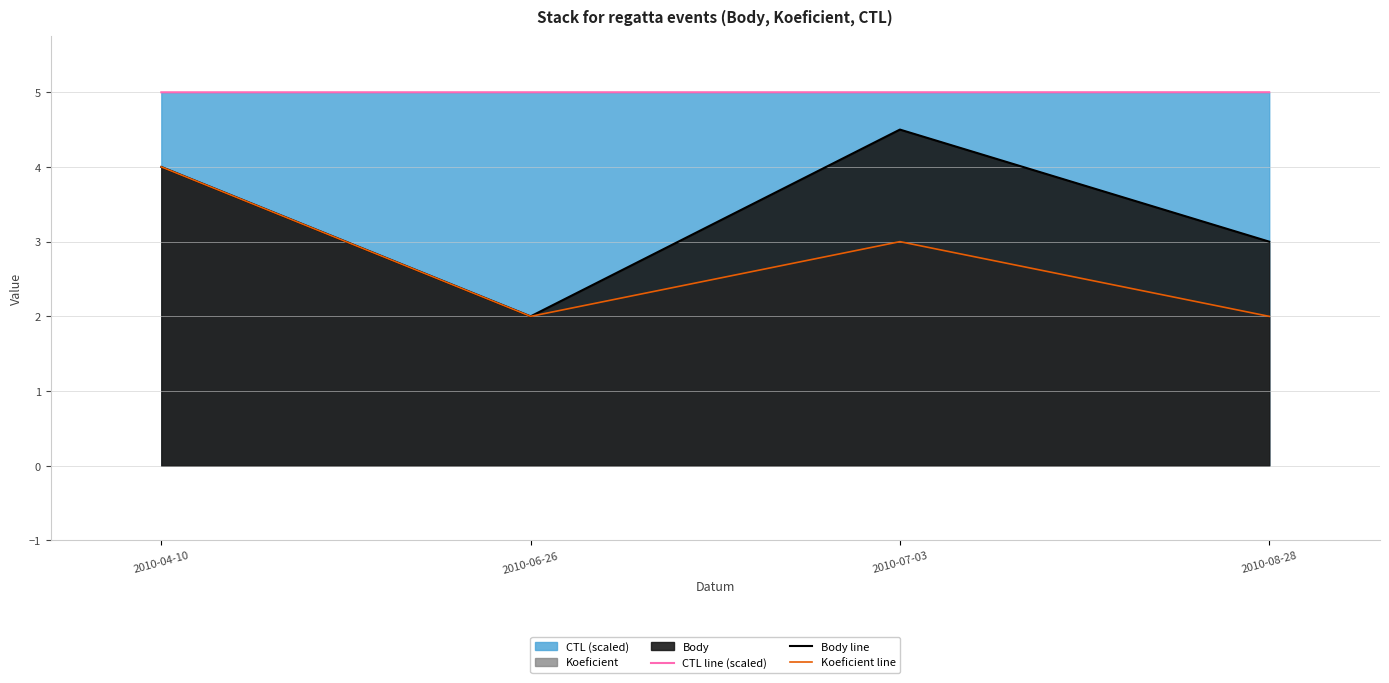

How many lines are shown in the chart?

3